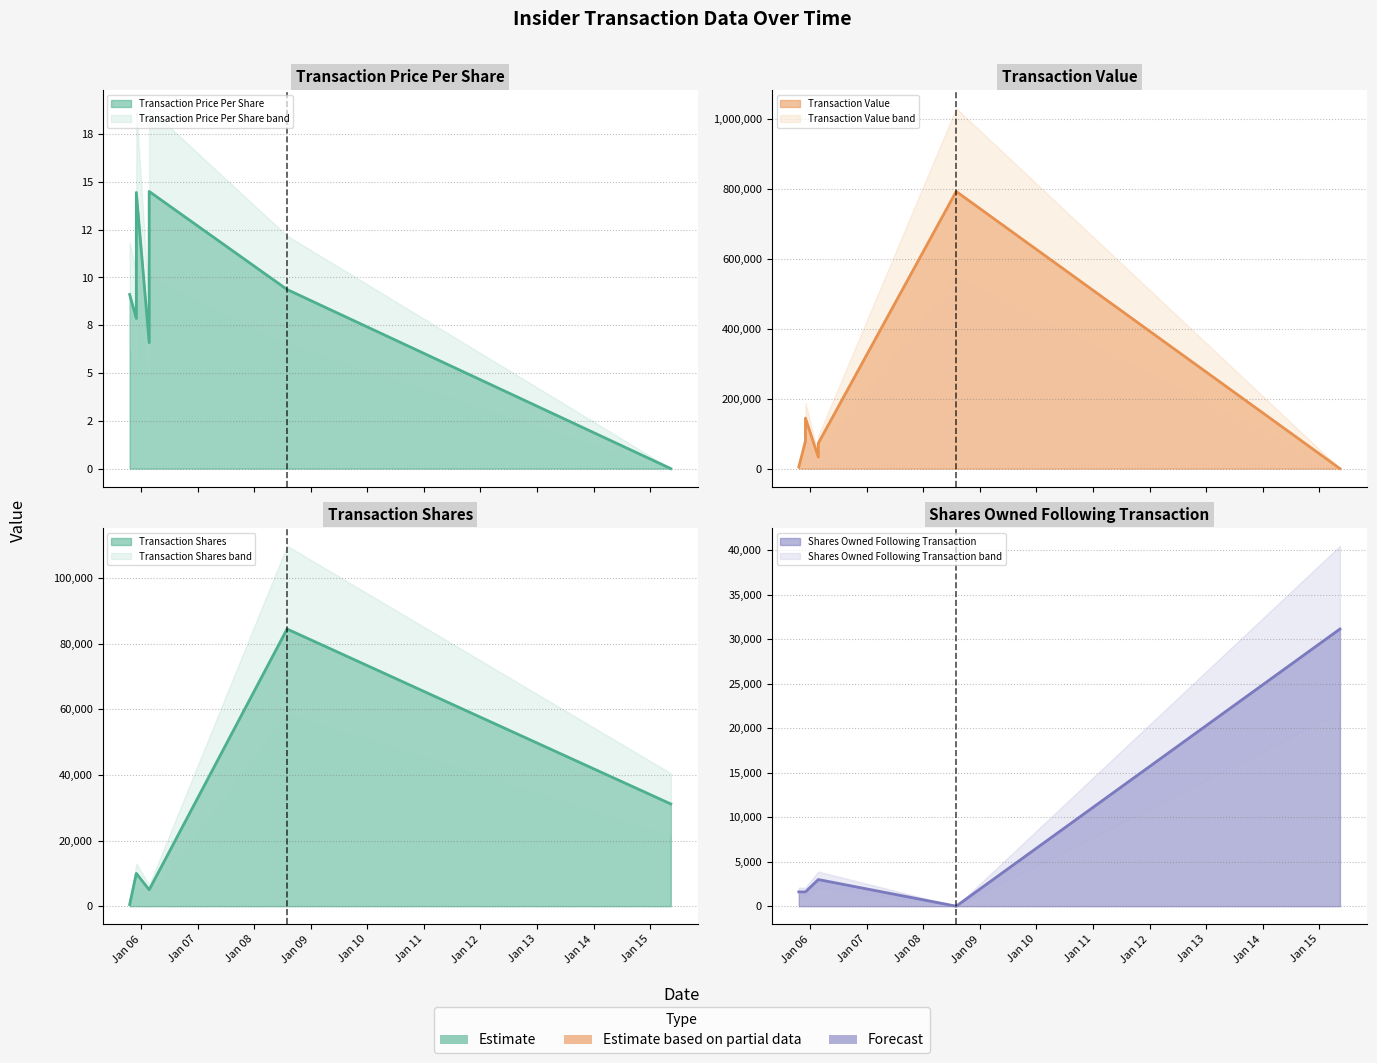

What is the difference between the maximum and minimum values in the transactionShares series?

84002.0